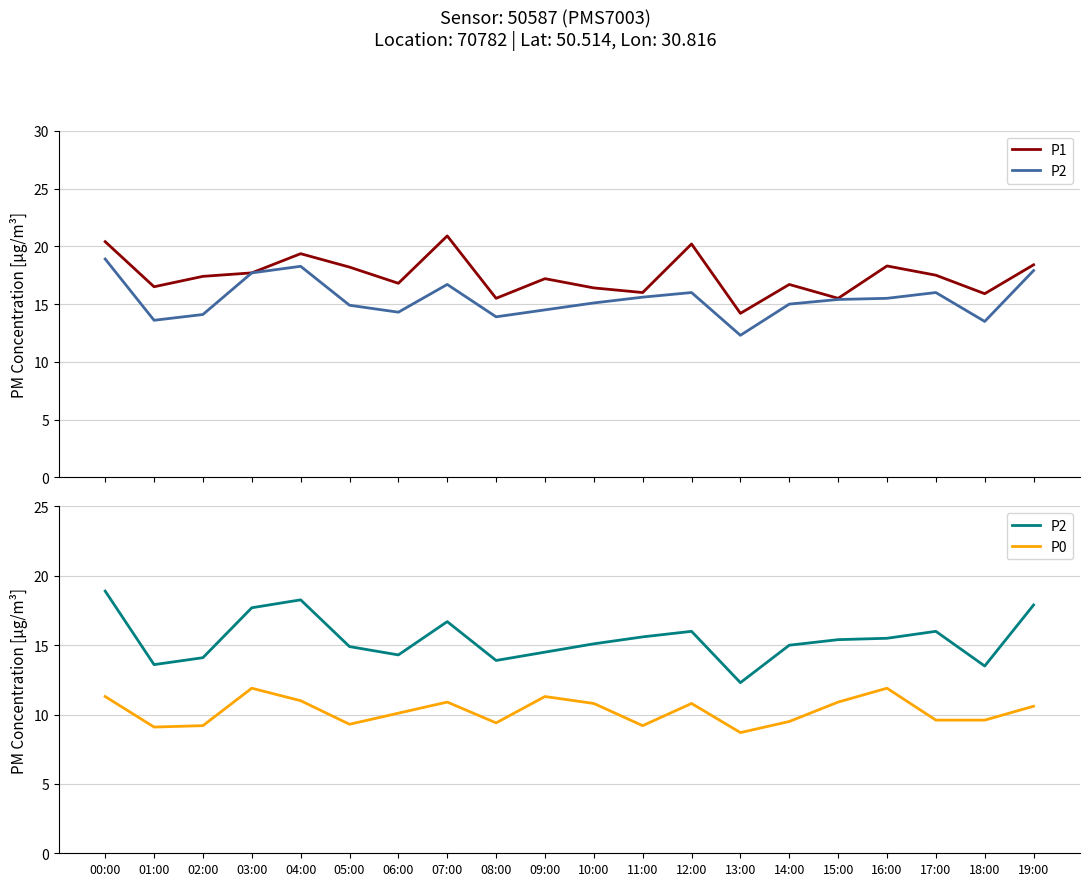

True or false: P2 and P0 intersect in this chart.

False